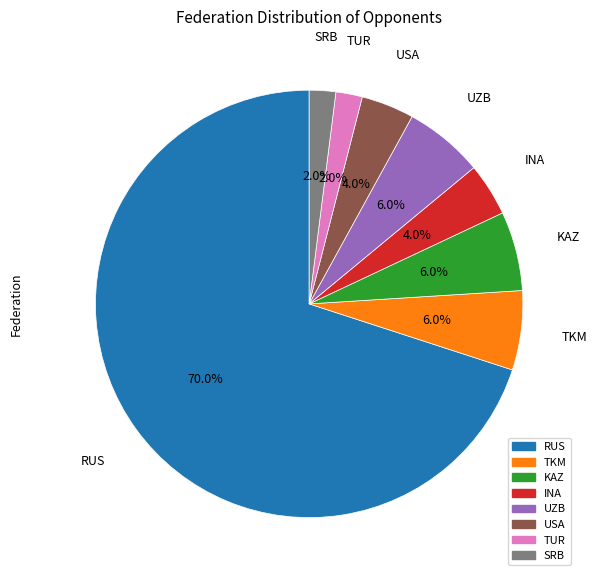

The INA slice represents 9% of the pie. True or false?

False